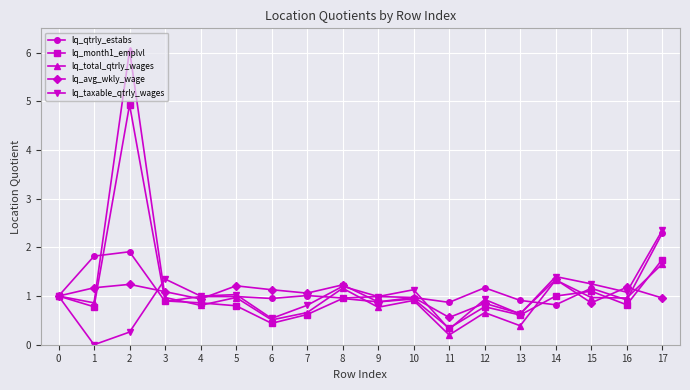

How many interior local valleys does the lq_avg_wkly_wage series have?

6